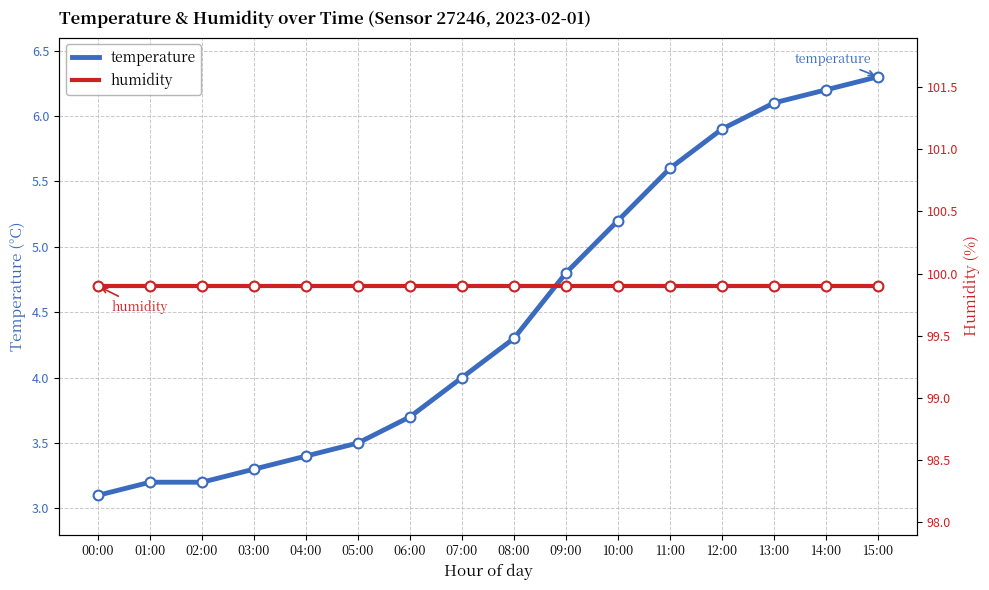

Is the value of temperature at 06:00 greater than the value of humidity at 07:00?

No